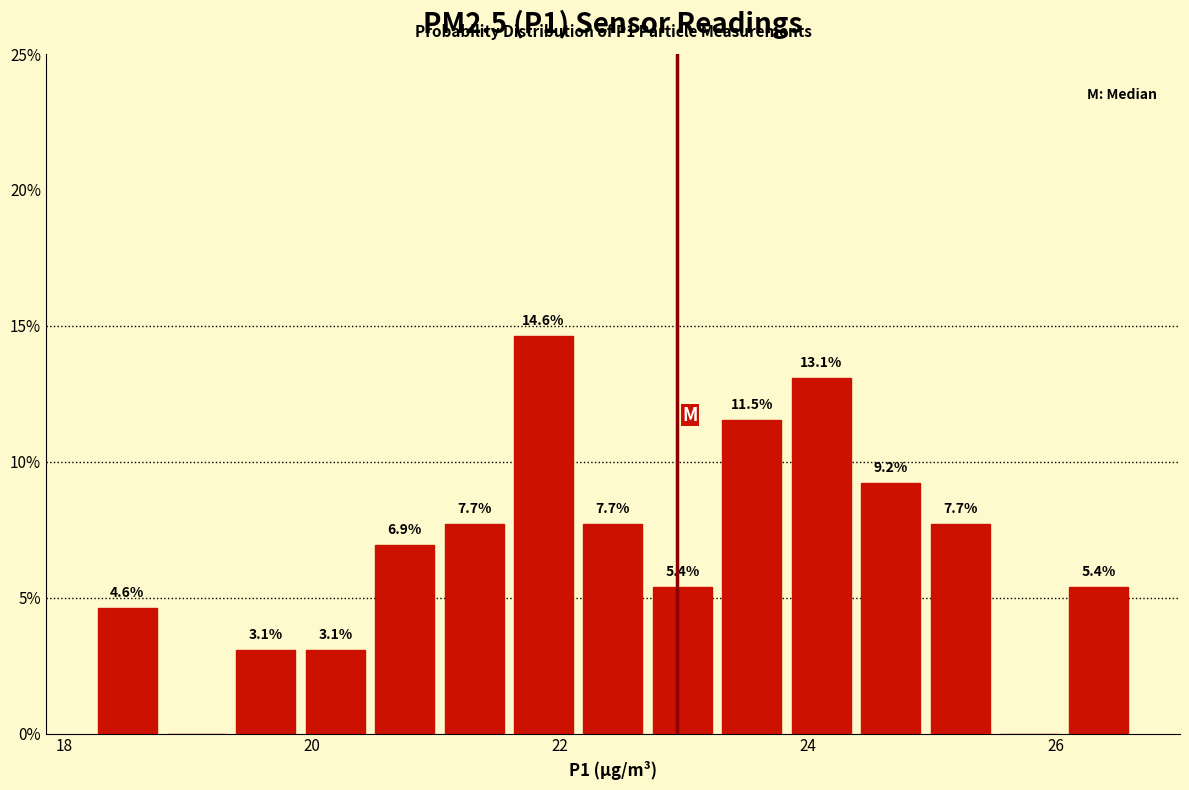

Around what value on the x-axis is the tallest bar? Give the approximate position of its centre, as read against the axis.

21.8